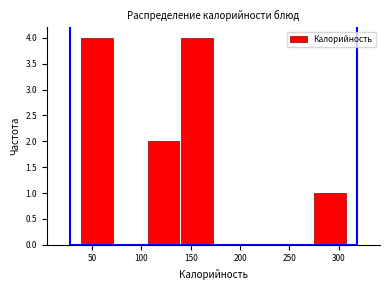

What is the height of the bar covering 40 to 70 on the x-axis? Neither the bar edges nor the heights are printed on the chart, so give them approximately, as read against the axes.

4